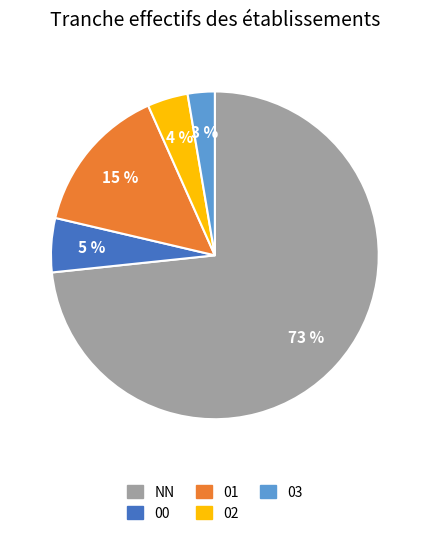

To the nearest percent, what is the average slice percentage?

20%